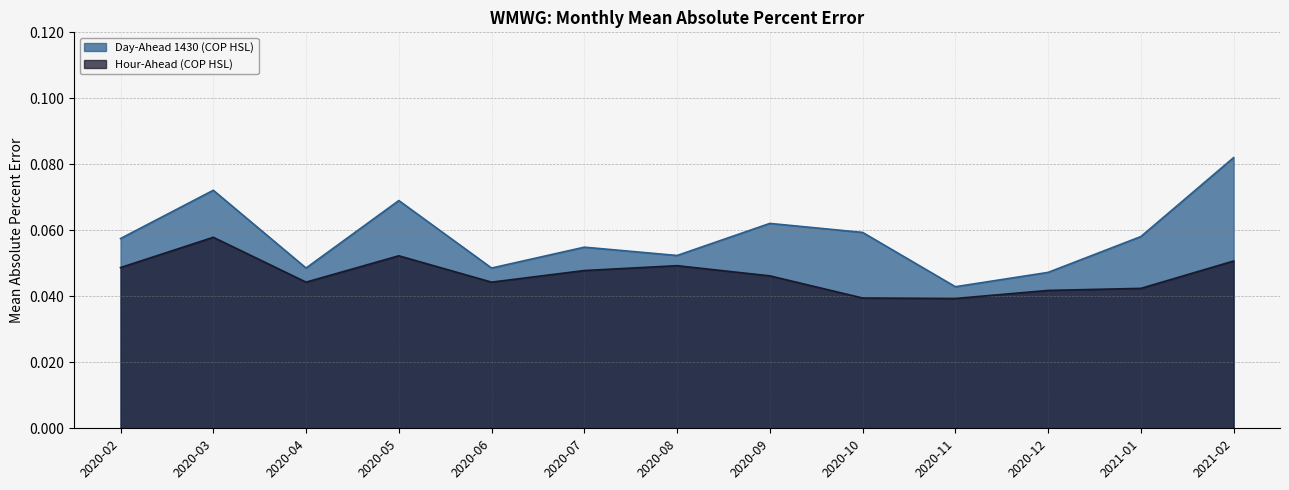

The Day-Ahead 1430 (COP HSL) series shows 0.1 at 2020-02. True or false?

False